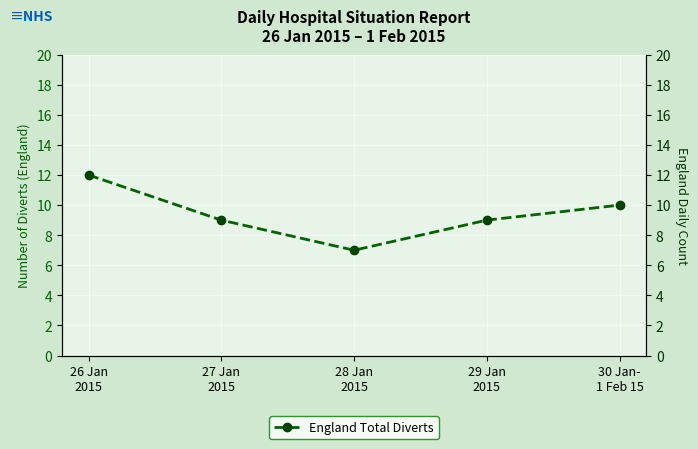

Where is the data nearest to the value 9?

27 Jan
2015